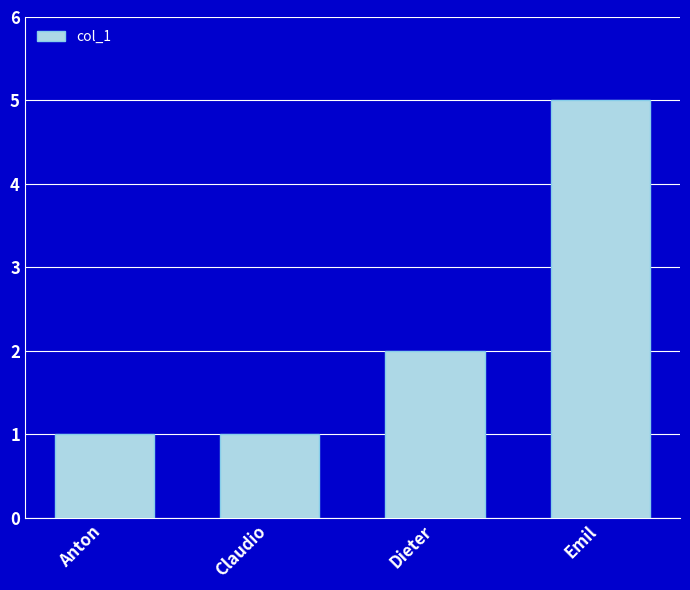

What is the sum of the values at Dieter and Emil?

7